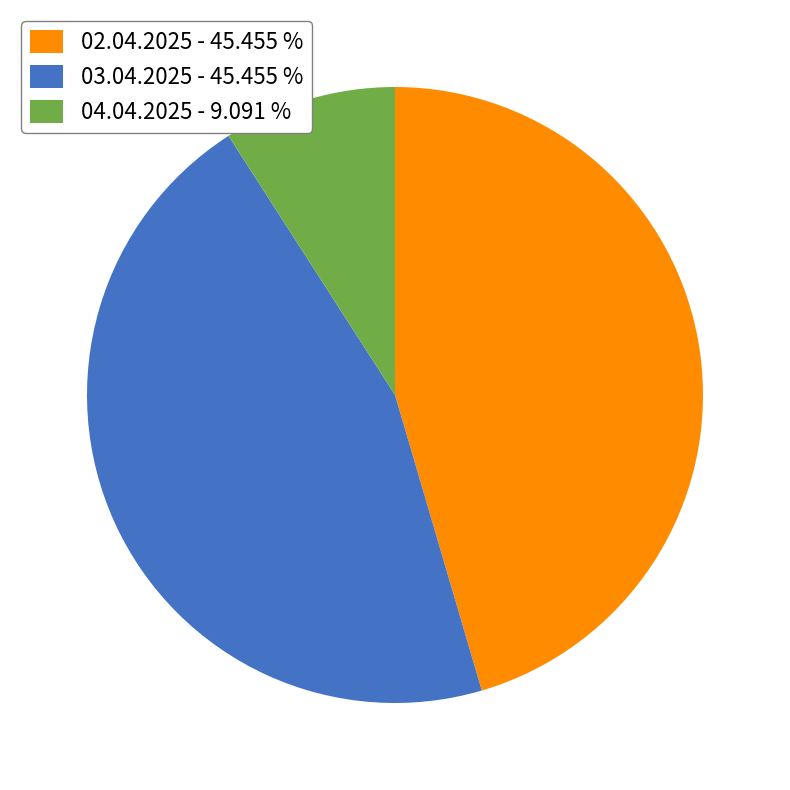

Is there any slice that represents more than half of the pie?

No